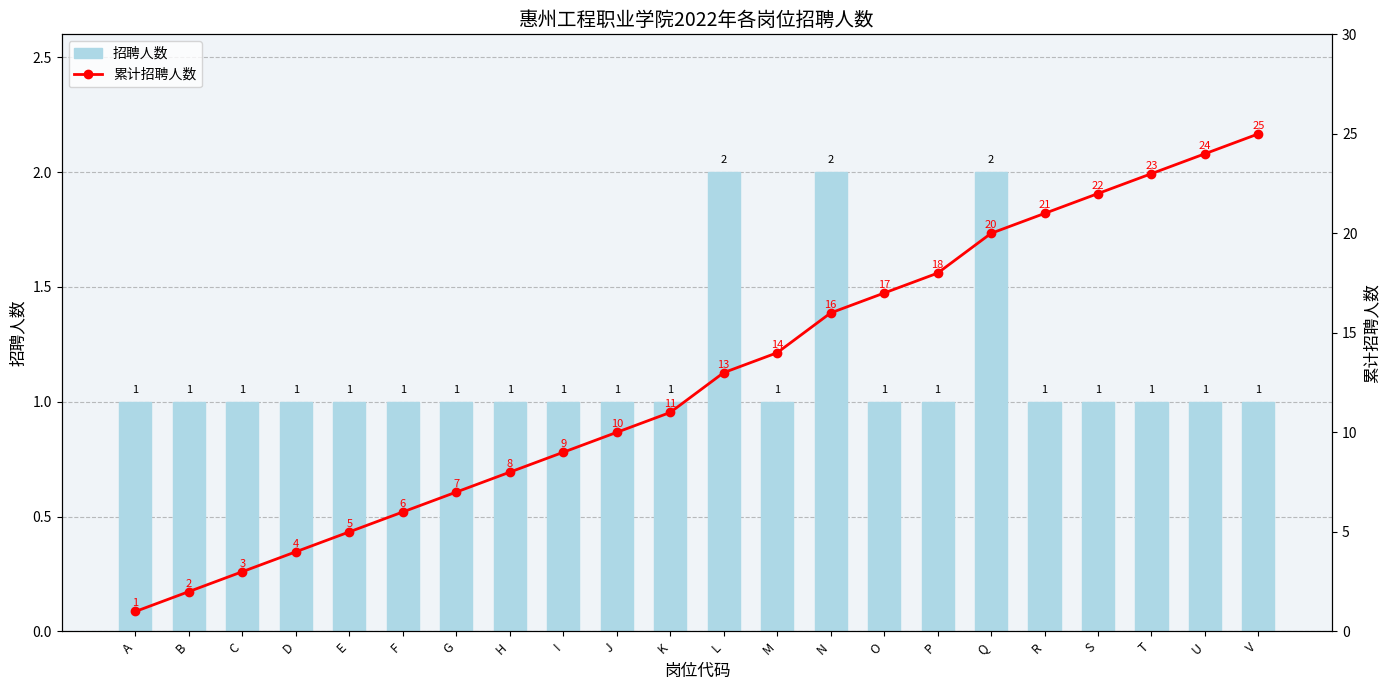

List the series in order of their overall mean, lowest first.

招聘人数, 累计招聘人数